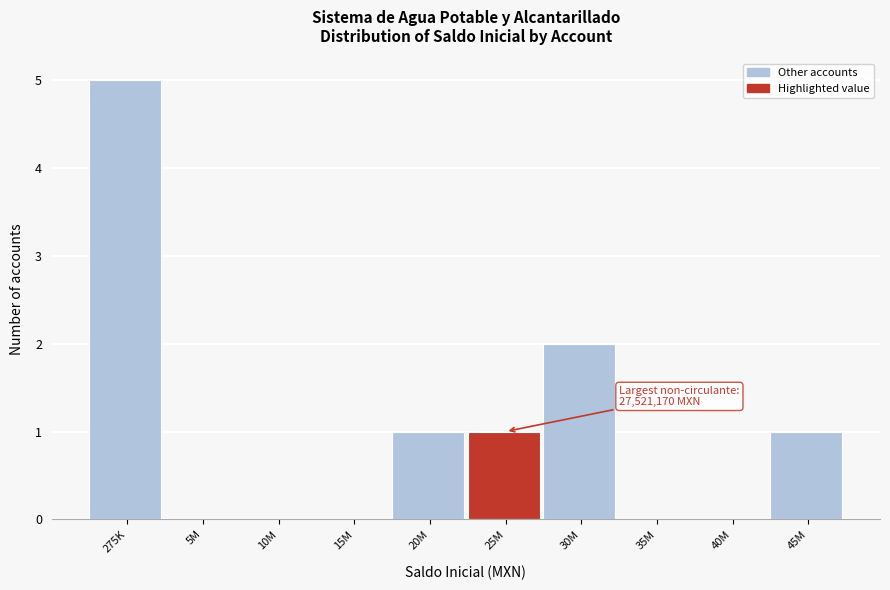

Reading left to right, list all the values displayed in this chart.

275K=5	5M=0	10M=0	15M=0	20M=1	25M=1	30M=2	35M=0	40M=0	45M=1